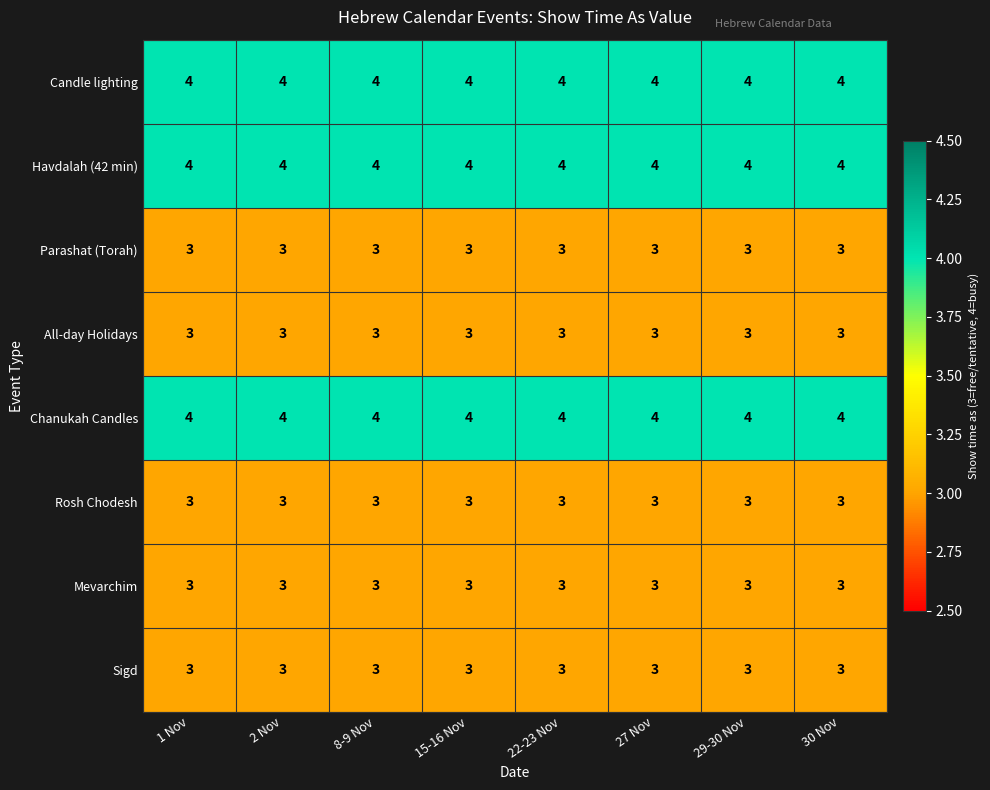

What value does the Parashat (Torah) series have at 29-30 Nov?

3